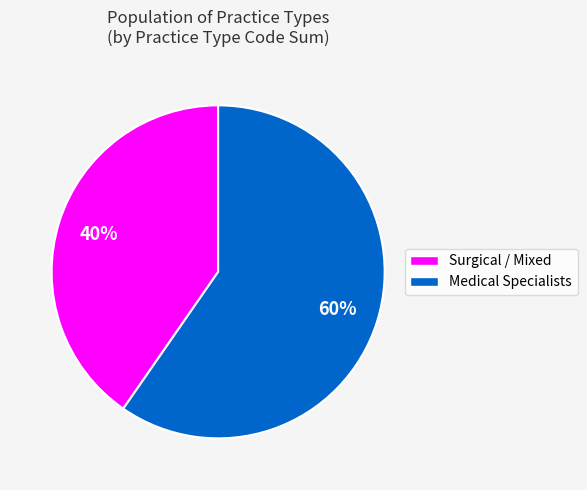

To the nearest percent, what is the average slice percentage?

50%